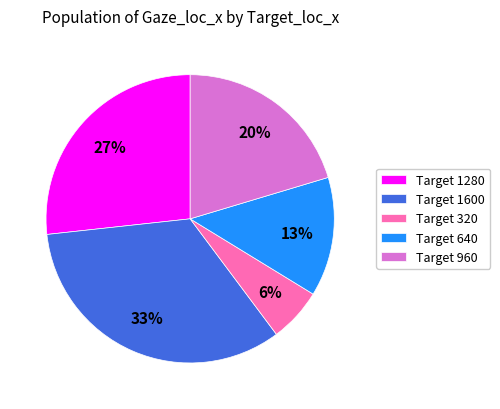

Count the number of slices in the pie.

5